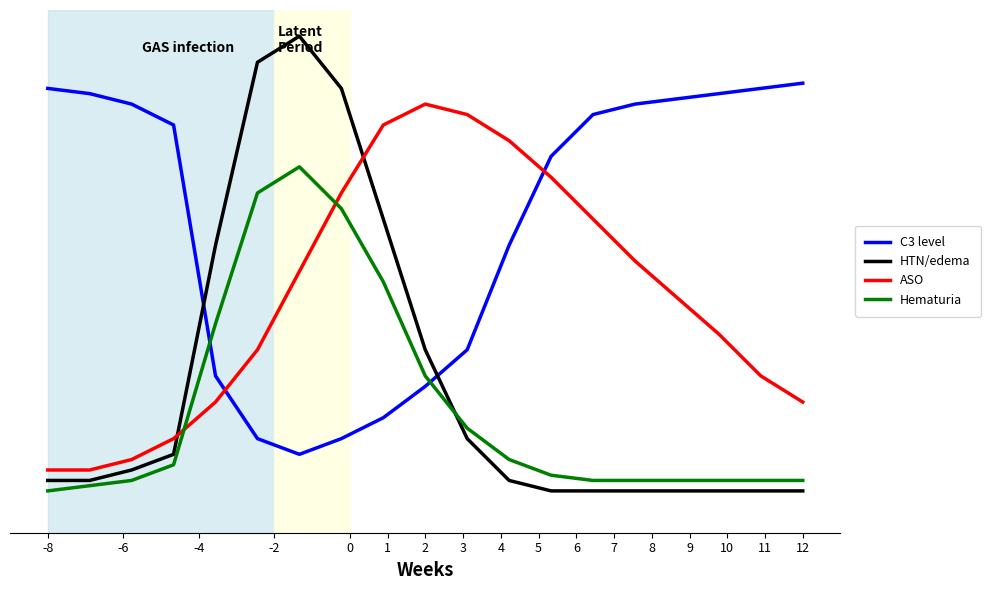

What are all the series names shown in the legend?

C3 level, HTN/edema, ASO, Hematuria